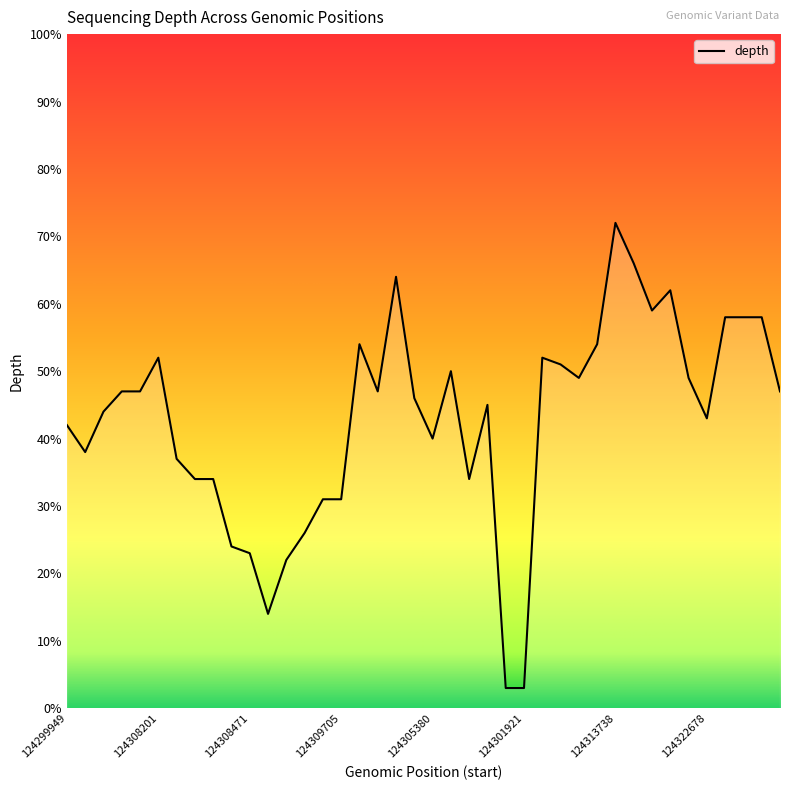

What is the difference between the maximum and minimum values?

69